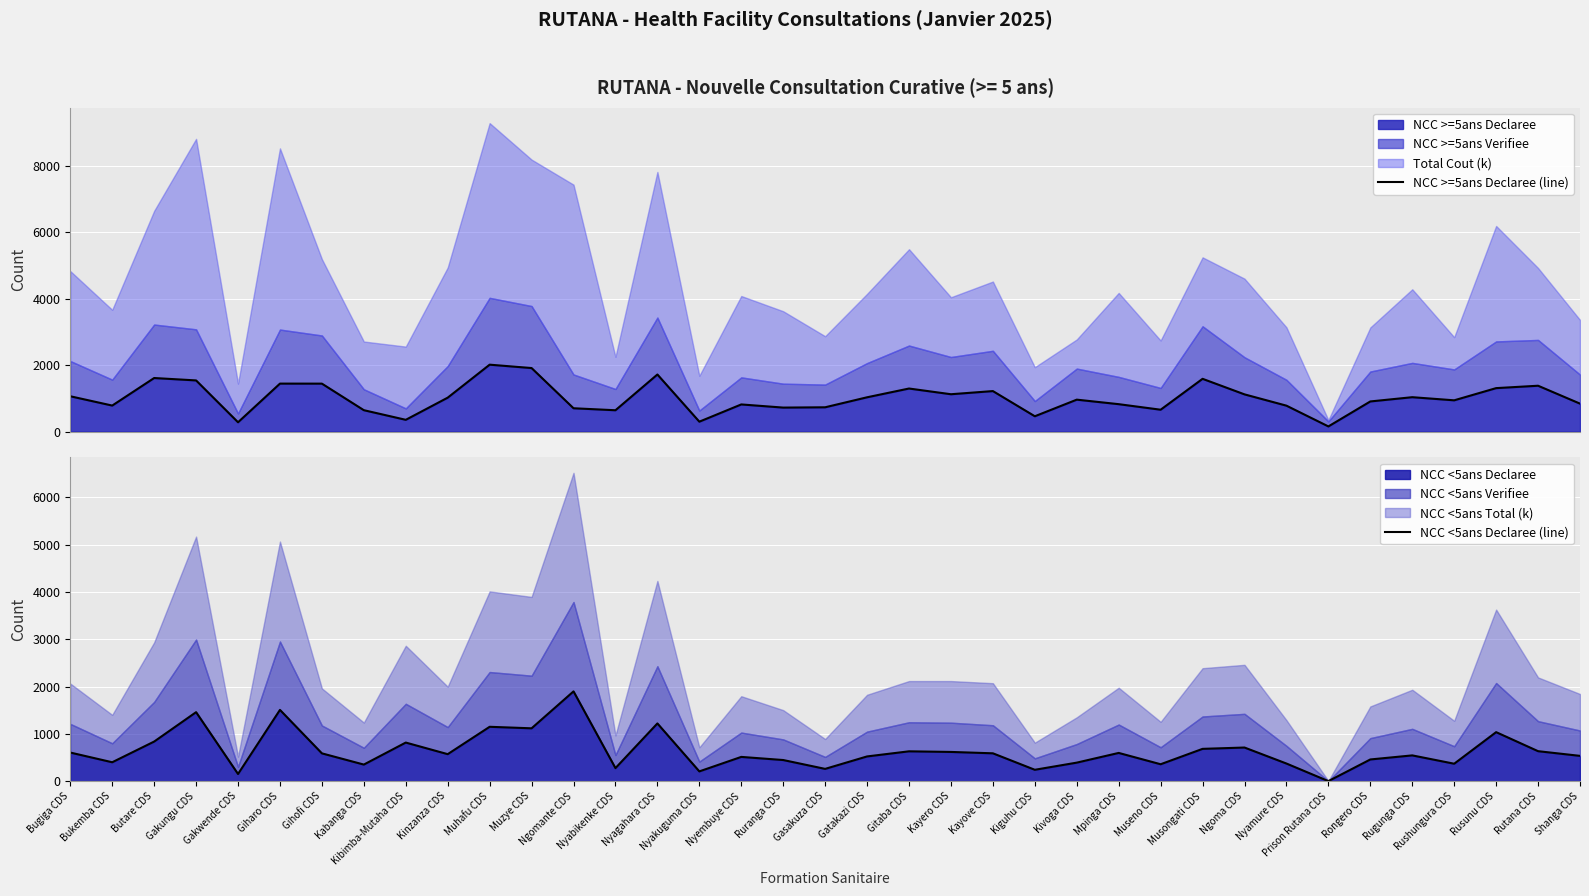

What is the label of the 17th point from the left?

Nyembuye CDS